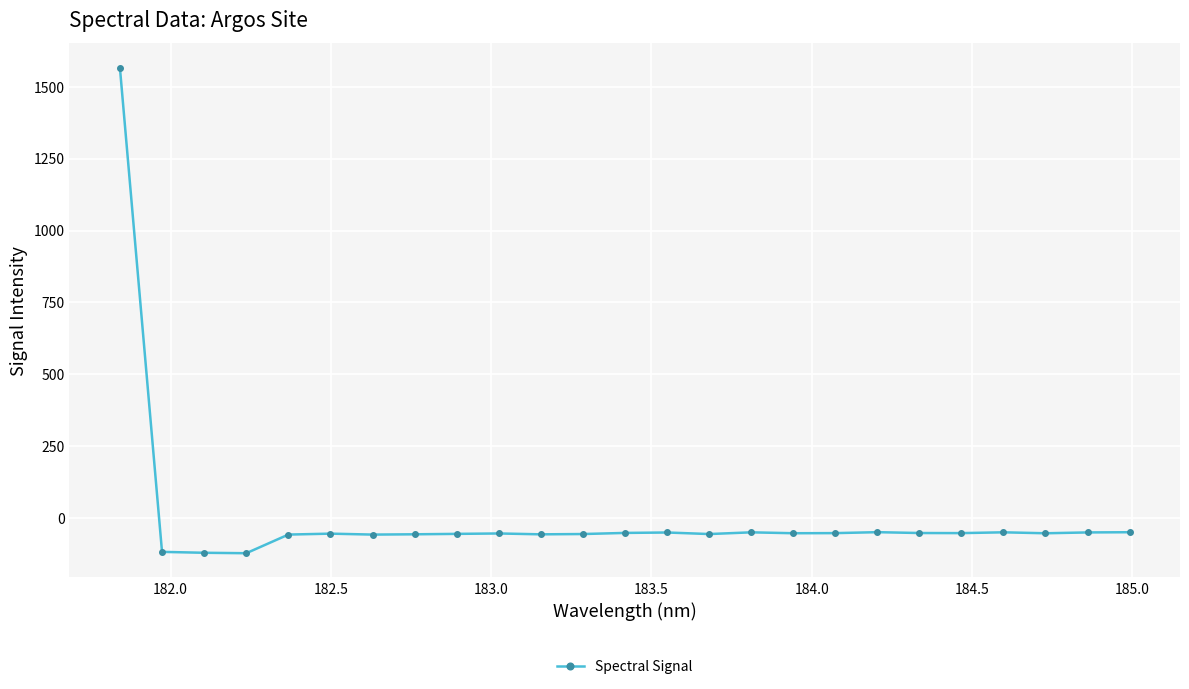

What is the value of the 19th point from the left?

-48.0